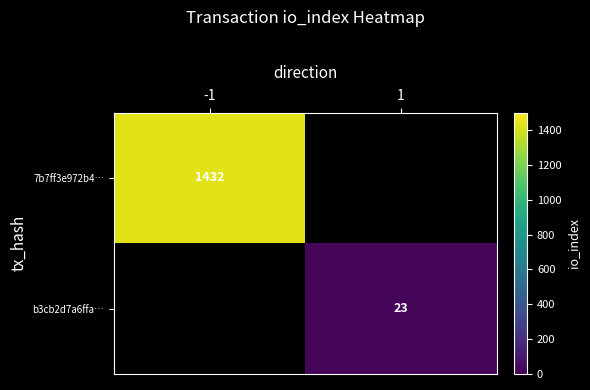

Which category has the highest value across all series?

-1